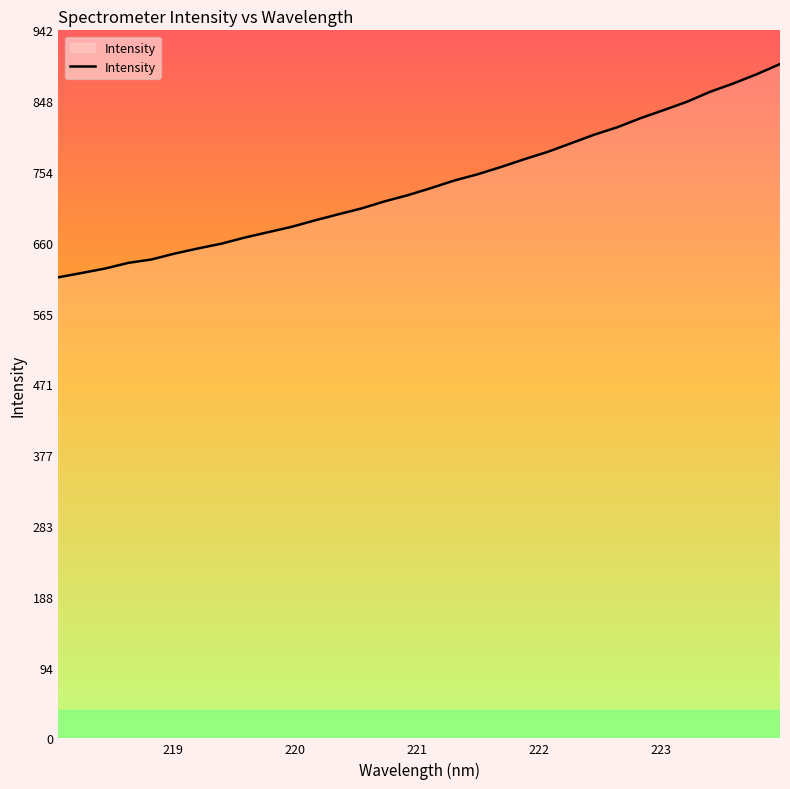

What is the minimum value shown in the chart?

613.6